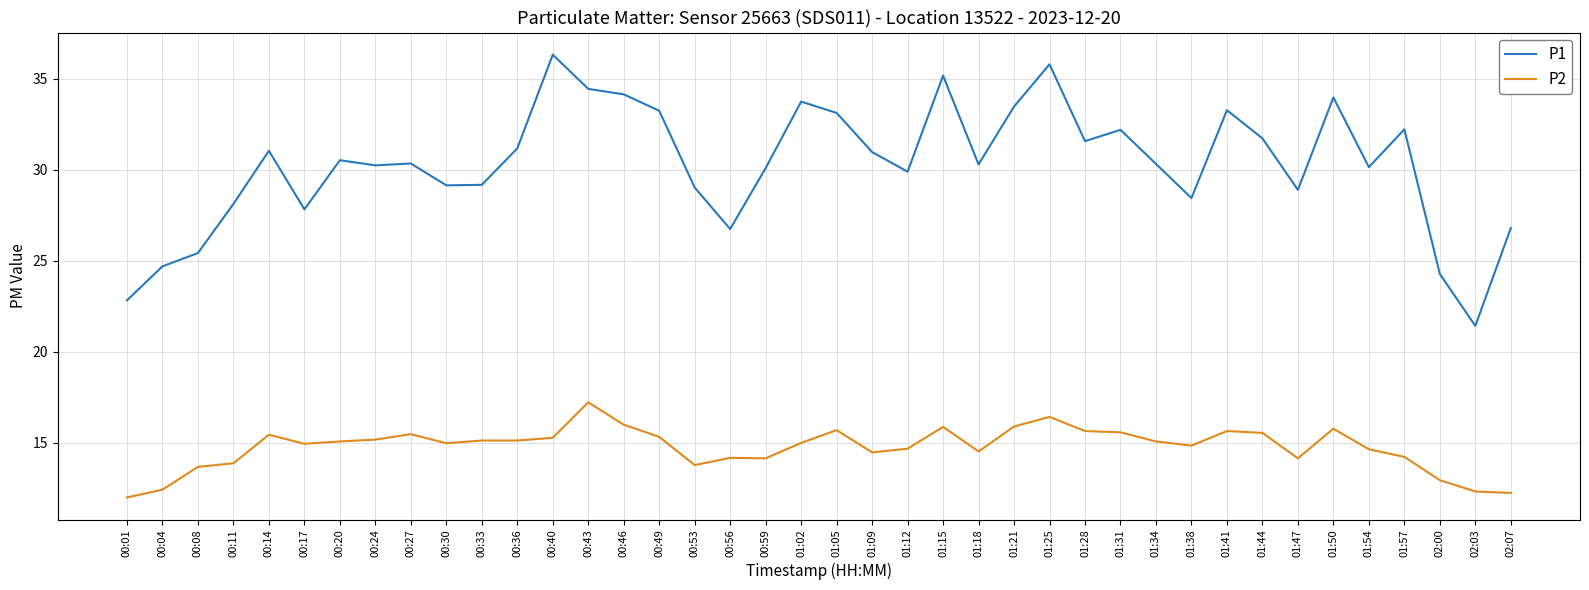

What is the total value across all series at 00:14?

46.5